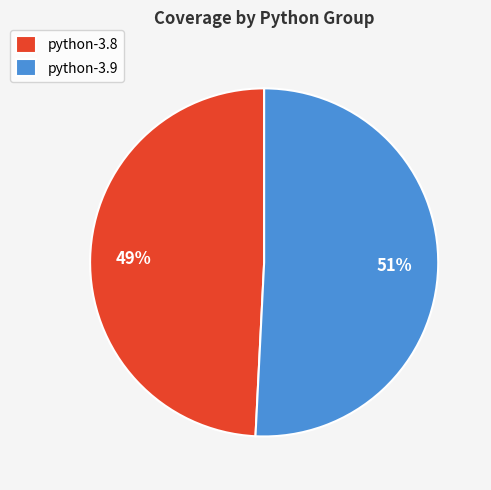

Approximately how many times larger is the value at python-3.9 compared to python-3.8?

1.0